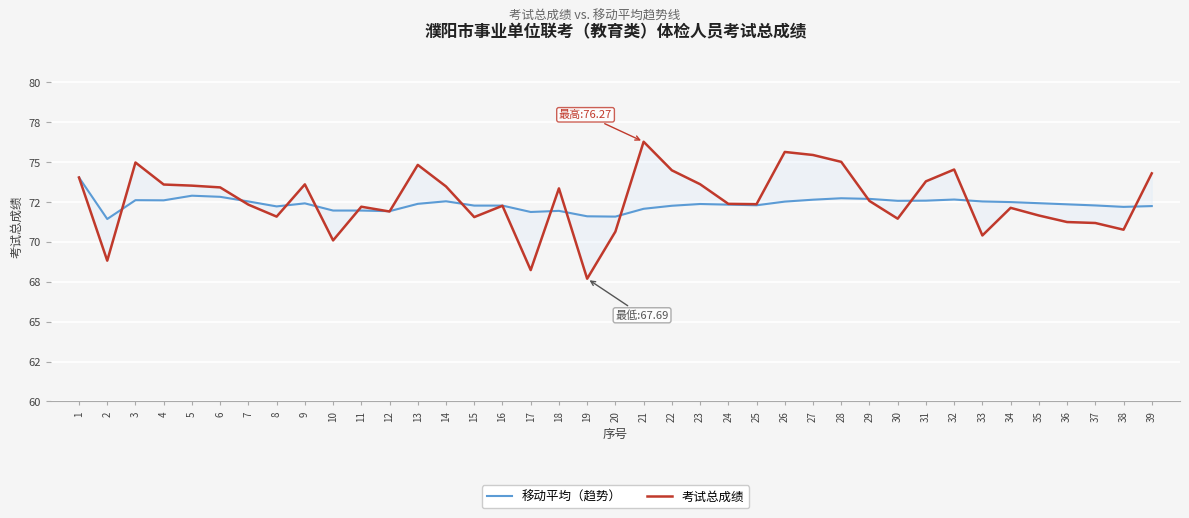

What is the difference between the maximum and minimum values in the 考试总成绩 series?

8.6